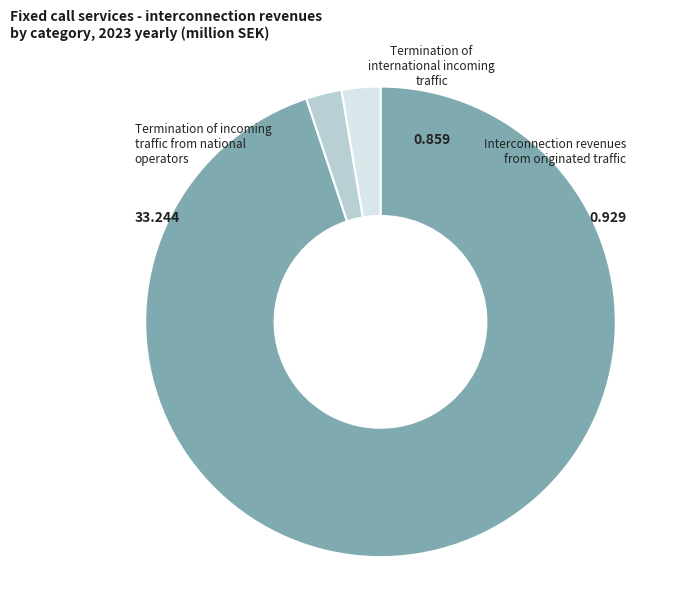

Which slice is the largest?

Termination of incoming traffic from national operators